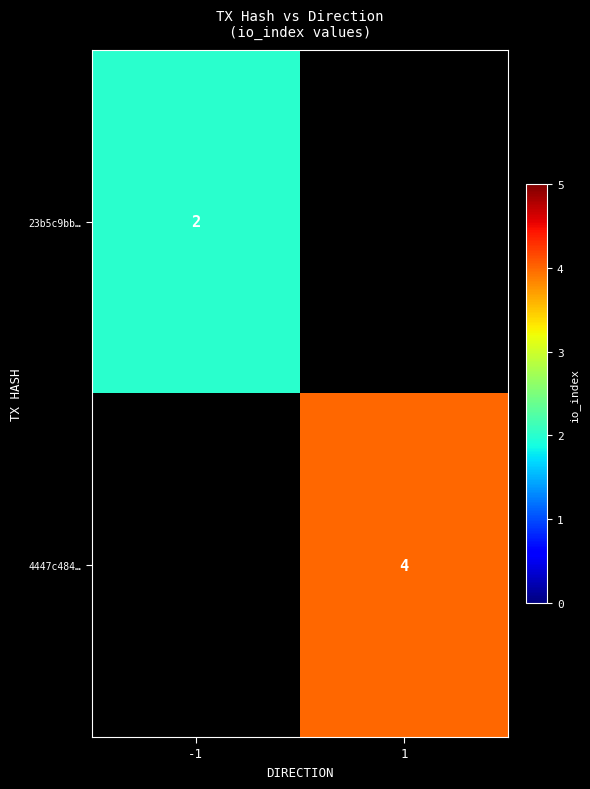

How many series are shown in this chart?

2